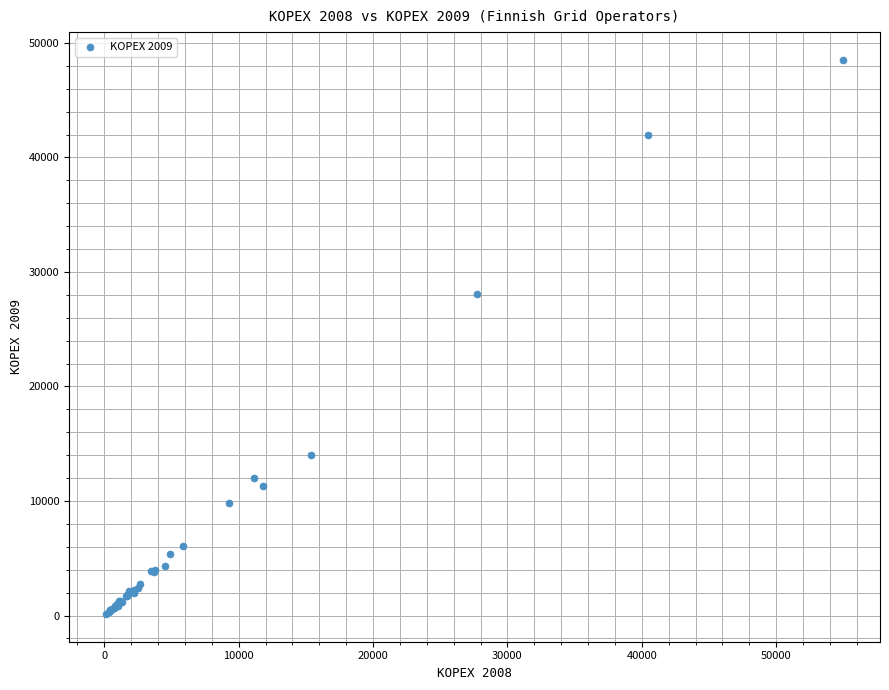

What Y value in the scatter plot is closest to 24327?

28065.3